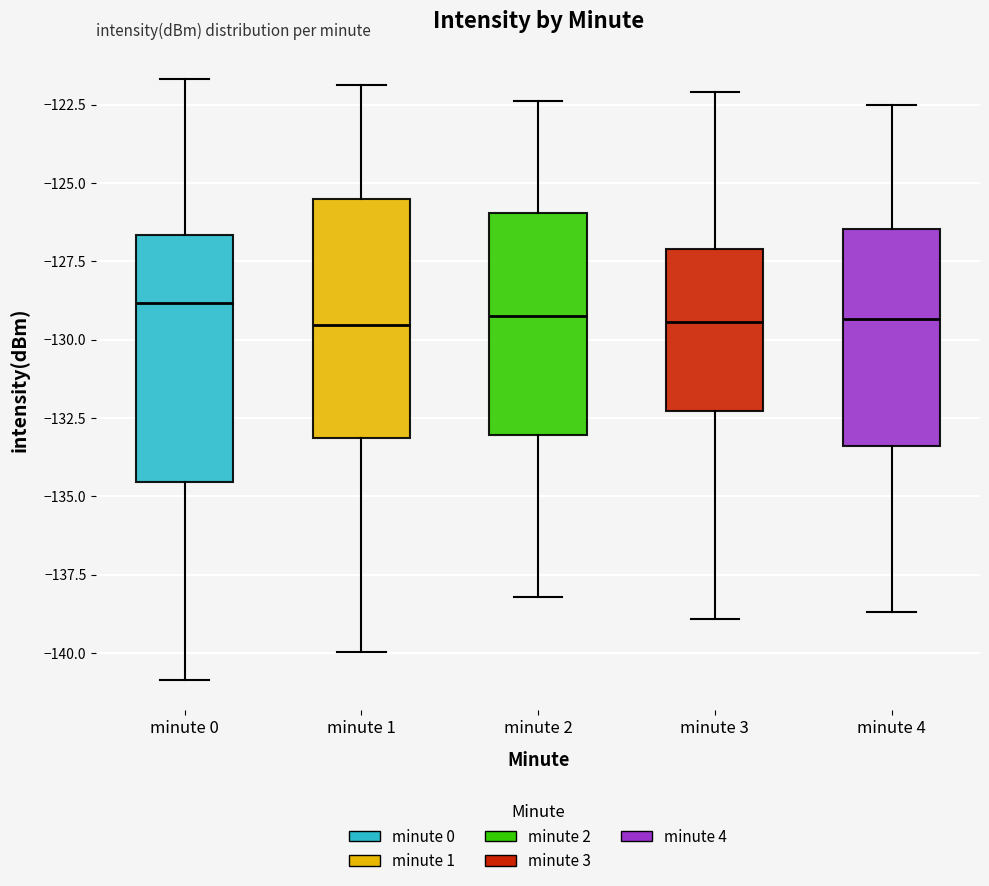

Where does the upper whisker of the box for minute 2 end on the y-axis? The values are not printed on the chart, so give them approximately, as read against the axis.

-122.5